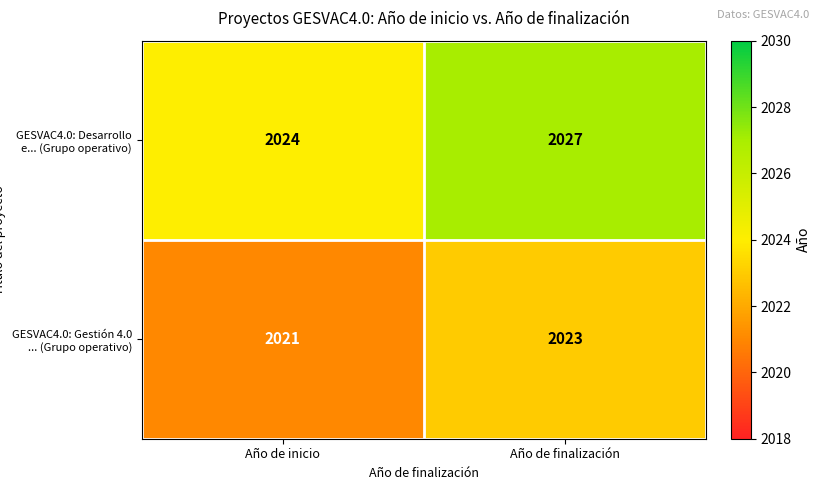

Reading right to left, transcribe all the data shown in this chart.

GESVAC4.0: Desarrollo e... (Grupo operativo): 2027	2024
GESVAC4.0: Gestión 4.0 ... (Grupo operativo): 2023	2021